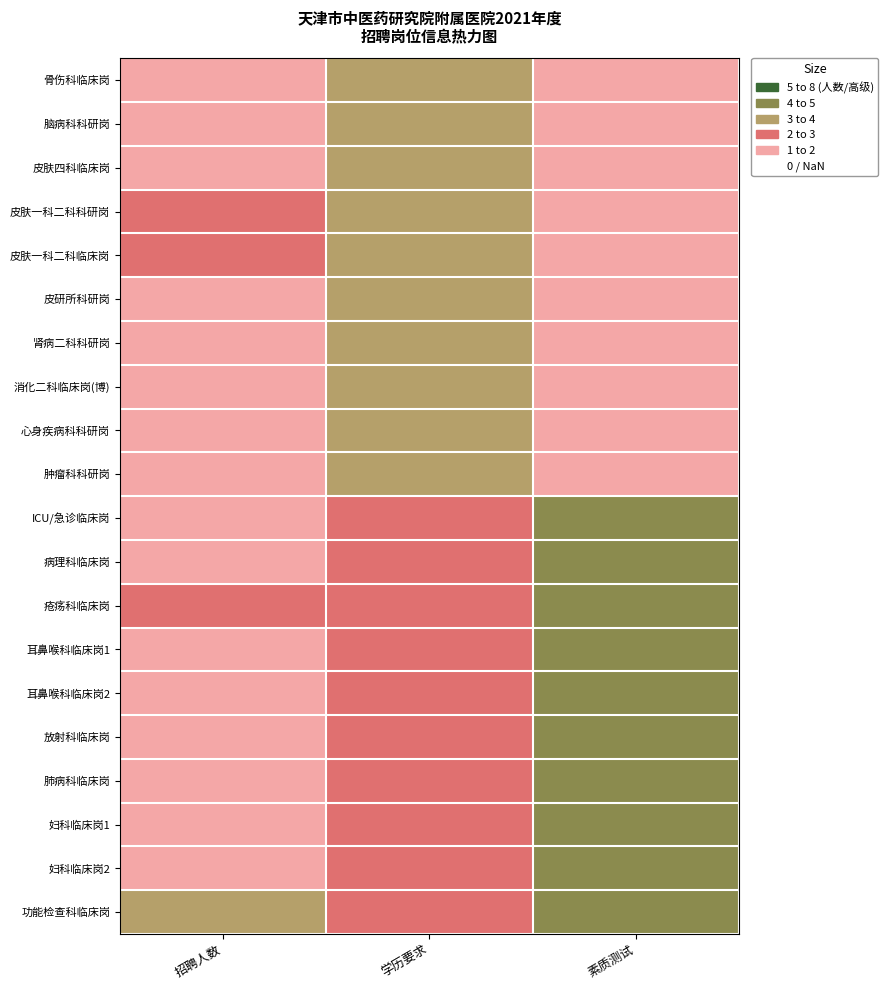

At which category is the sum across all series the highest?

学历要求